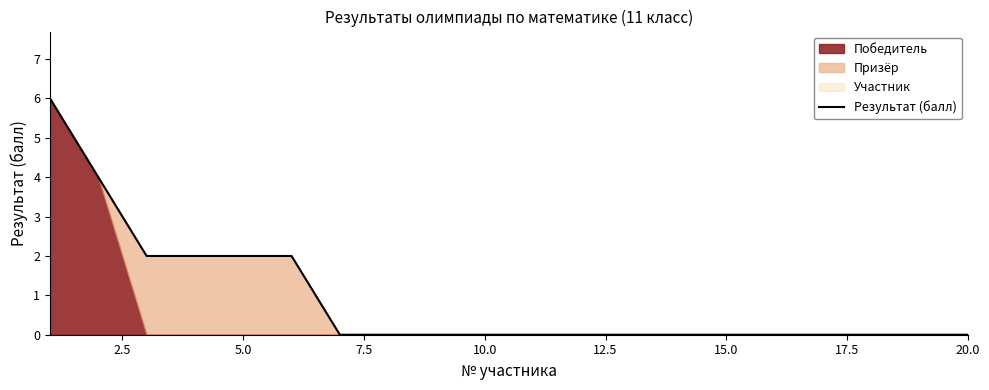

Reading left to right, transcribe all the data shown in this chart.

6	4	2	2	2	2	0	0	0	0	0	0	0	0	0	0	0	0	0	0